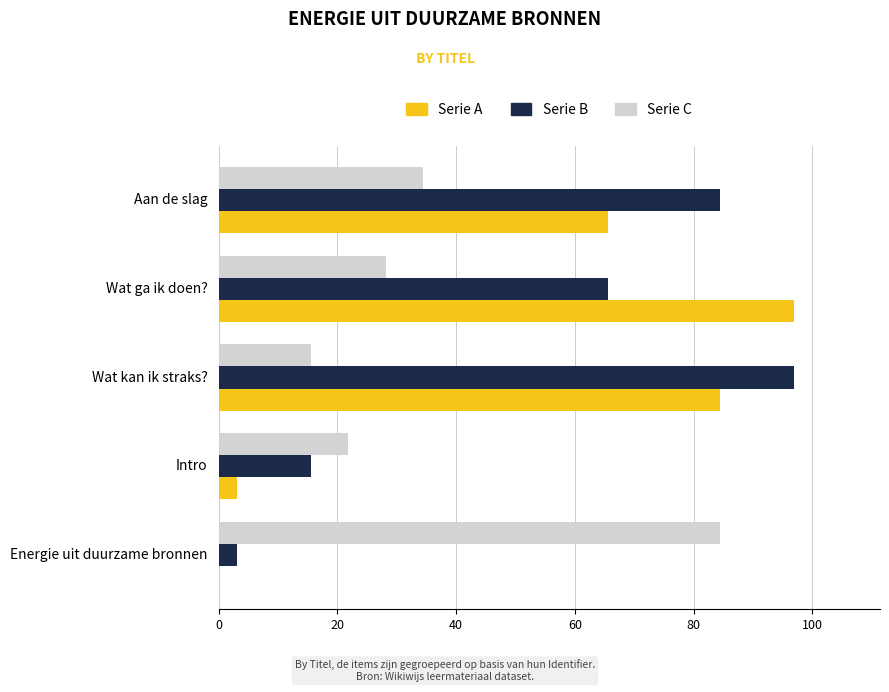

True or false: Serie B has a value of 65.6 at Wat ga ik doen?.

True